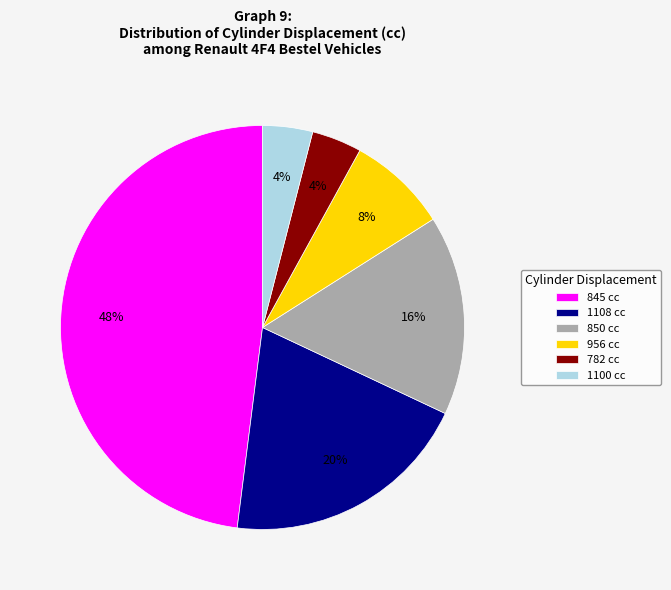

Is 782 the majority of the pie?

No